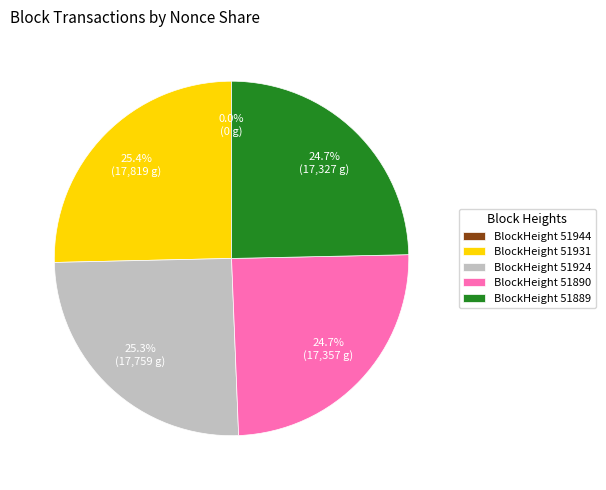

What percentage is NOT represented by BlockHeight 51931?

74.6%